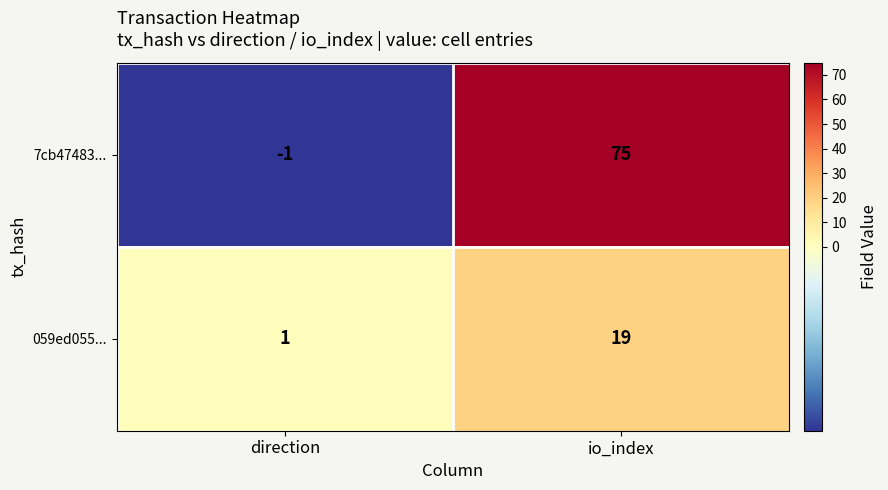

Reading left to right, list all the values displayed in this chart.

7cb47483...: direction=-1	io_index=75
059ed055...: direction=1	io_index=19